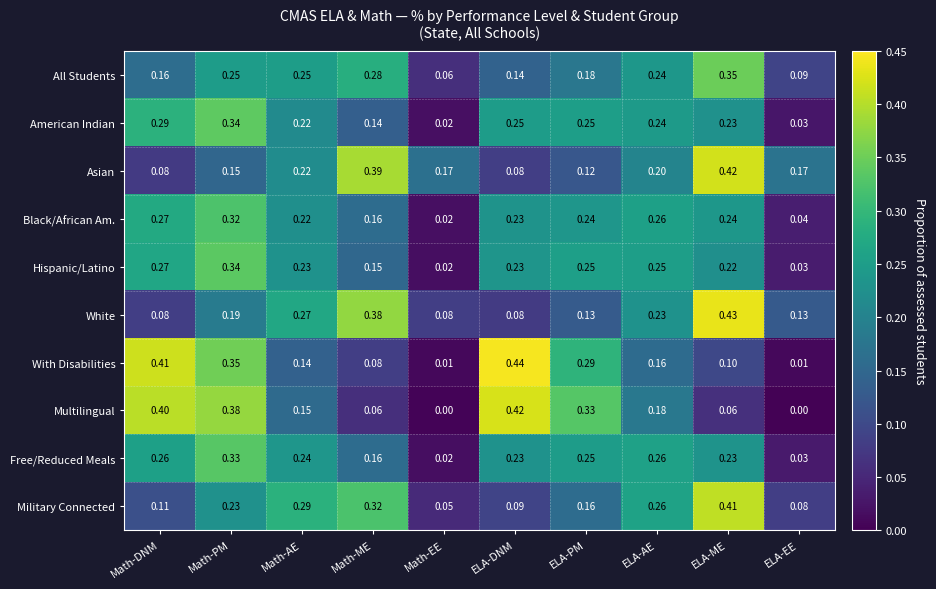

What is the difference between the highest and lowest values at ELA-AE?

0.1